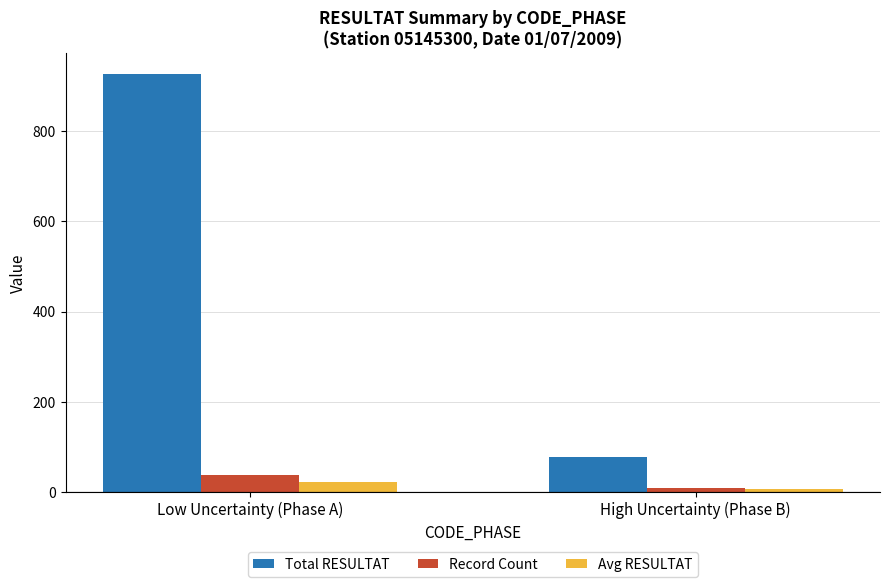

What is the maximum value shown in the chart?

926.0